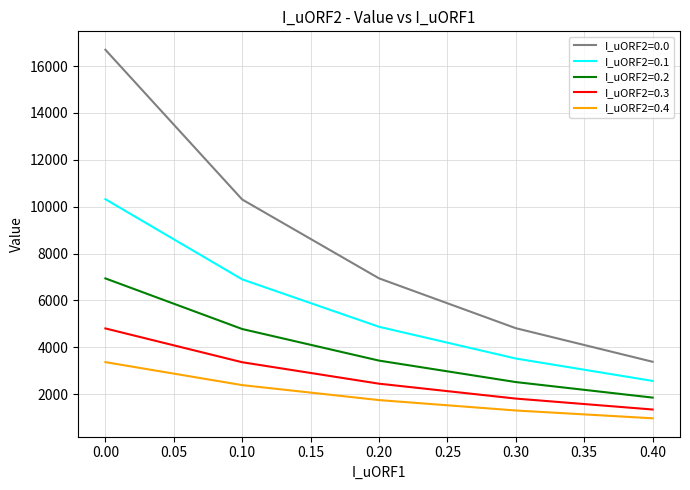

Rank the series by their maximum value, from highest to lowest.

I_uORF2=0.0, I_uORF2=0.1, I_uORF2=0.2, I_uORF2=0.3, I_uORF2=0.4